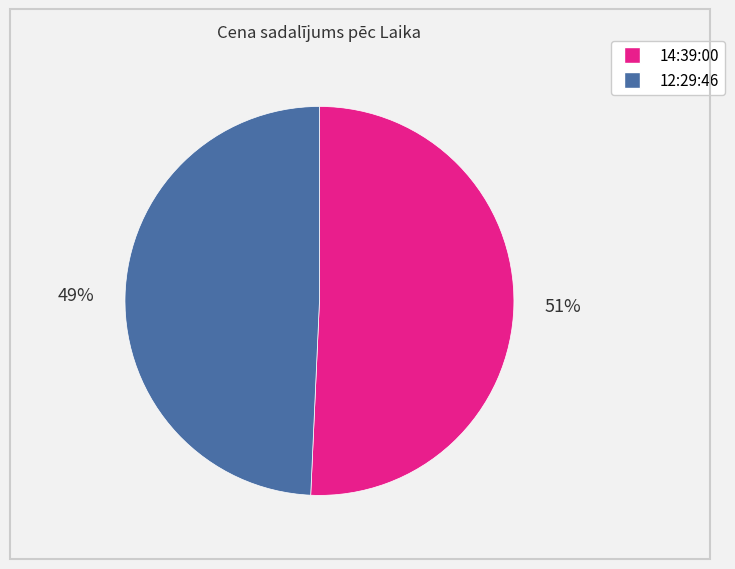

Count the number of slices in the pie.

2